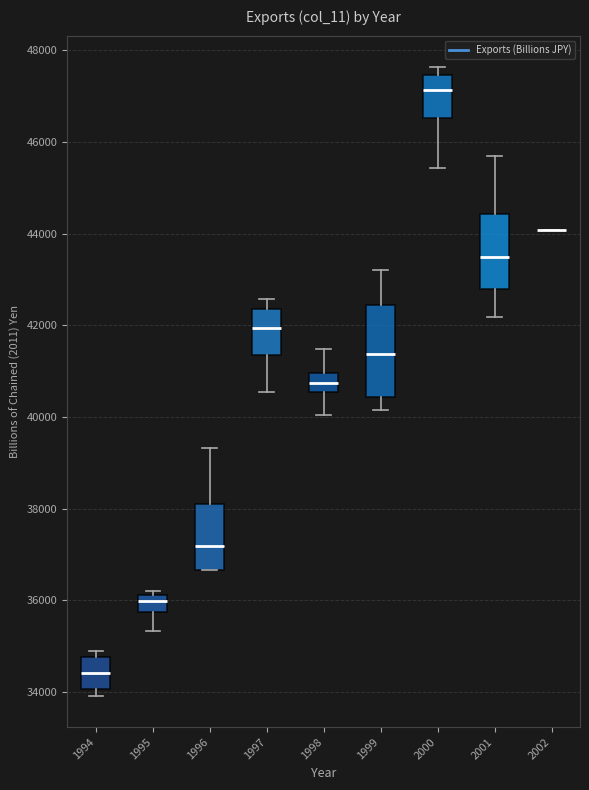

Comparing the boxes themselves (not the whiskers), which one is the tallest?

1999